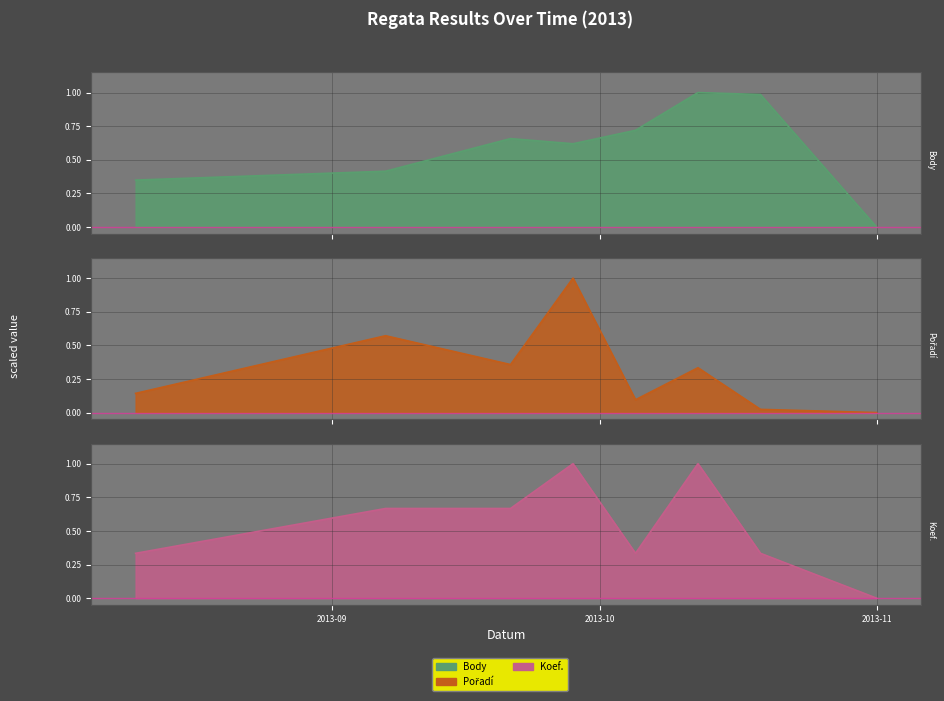

What is the value of the Pořadí point at the 3rd from the left?

0.4